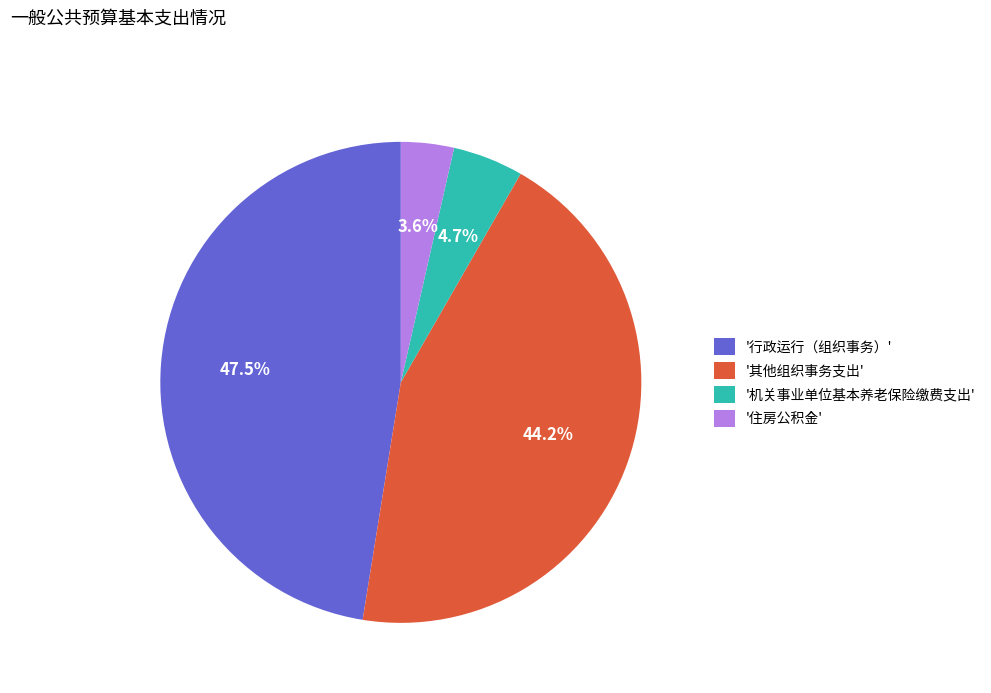

Combined, do '其他组织事务支出' and '行政运行（组织事务）' account for over 50%?

Yes